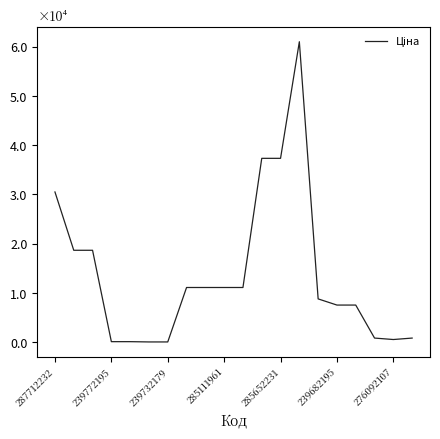

Is this an area chart (filled region under the line)?

No